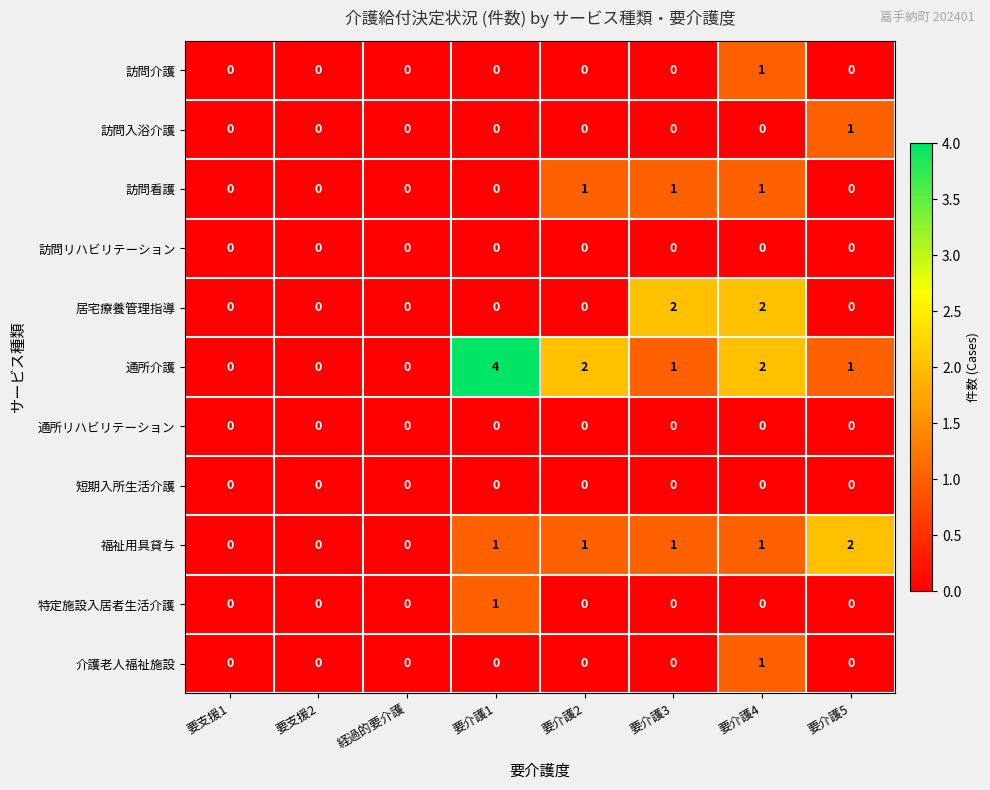

What is the maximum value shown in the chart?

4